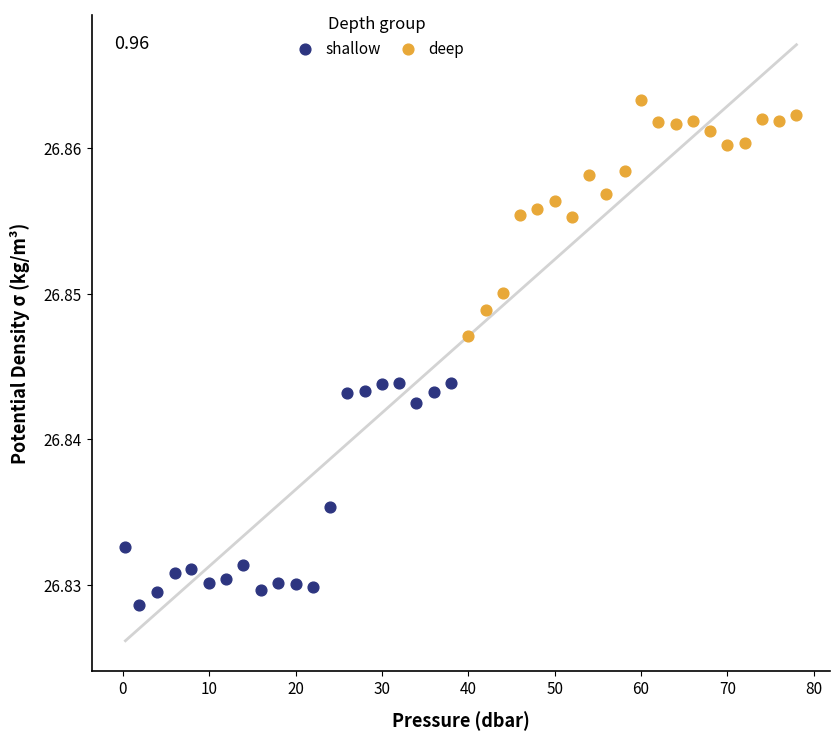

Which series reaches the maximum Y coordinate?

deep